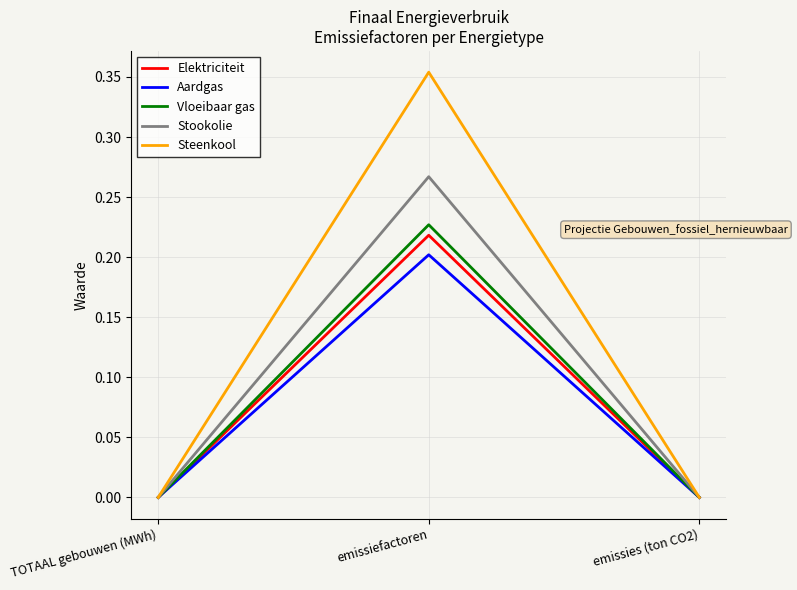

The value of Vloeibaar gas at emissiefactoren is 0.3. True or false?

False